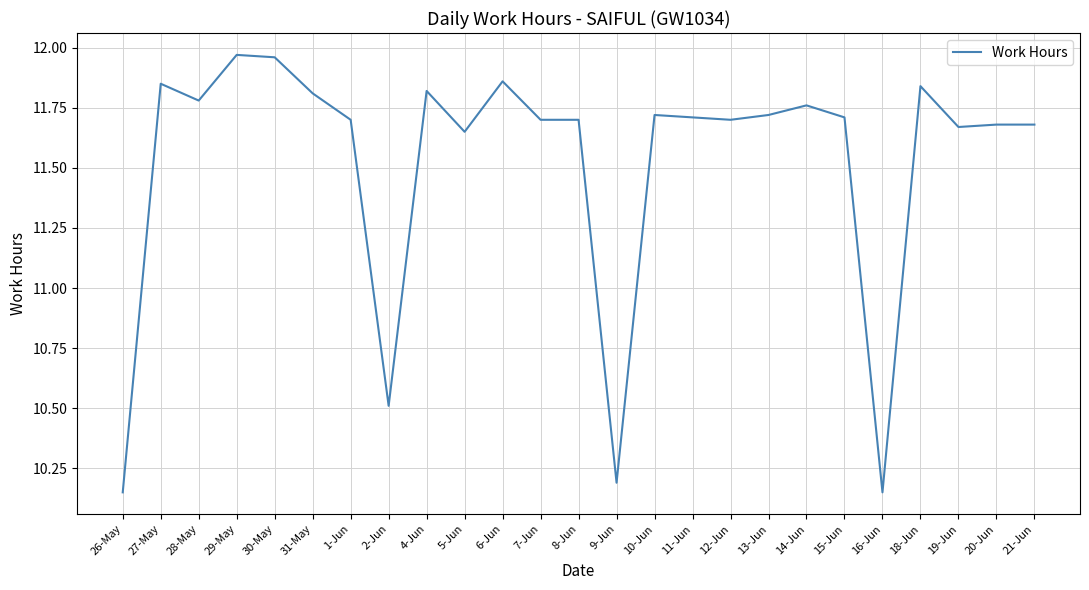

Does the chart display data point markers on the line(s)?

No